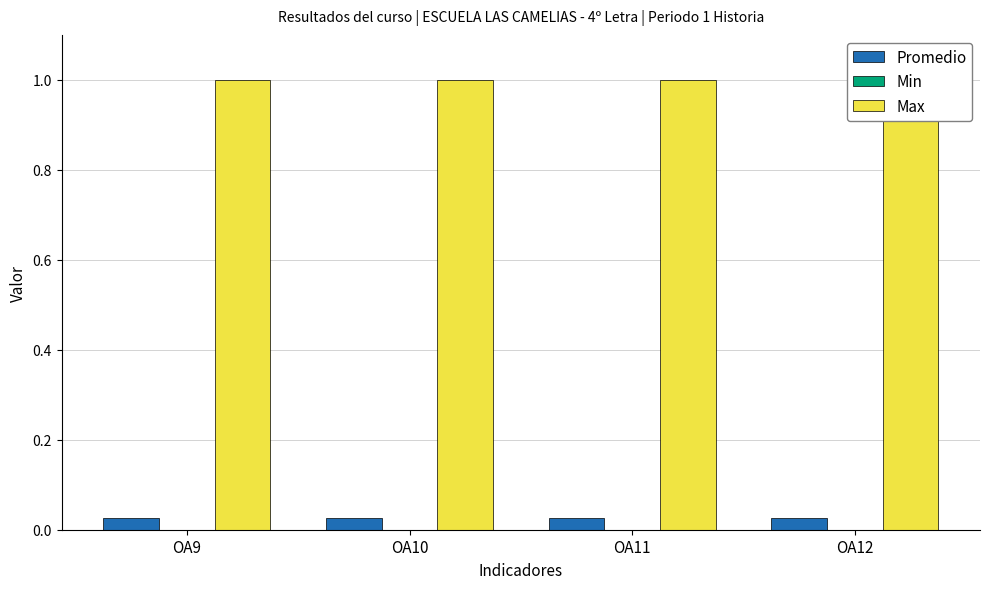

What is the minimum value for Max?

1.0